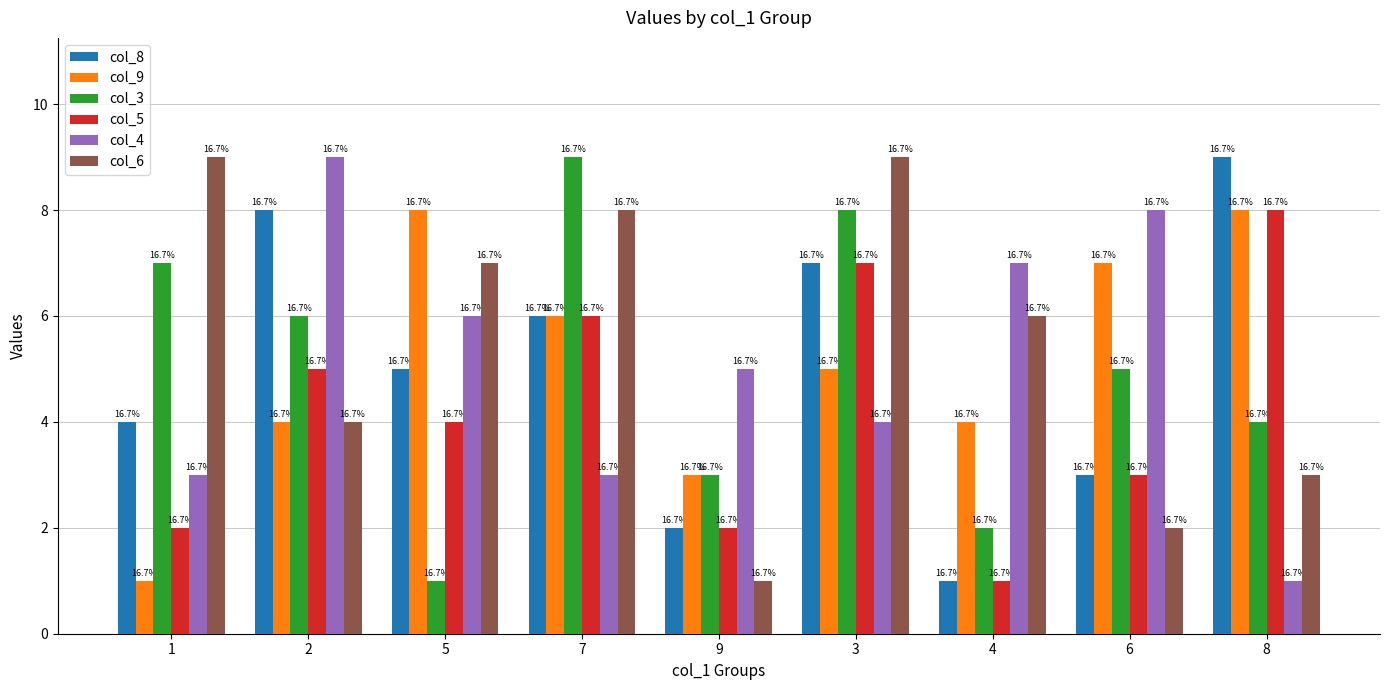

What is the approximate value of col_5 at 2?

5